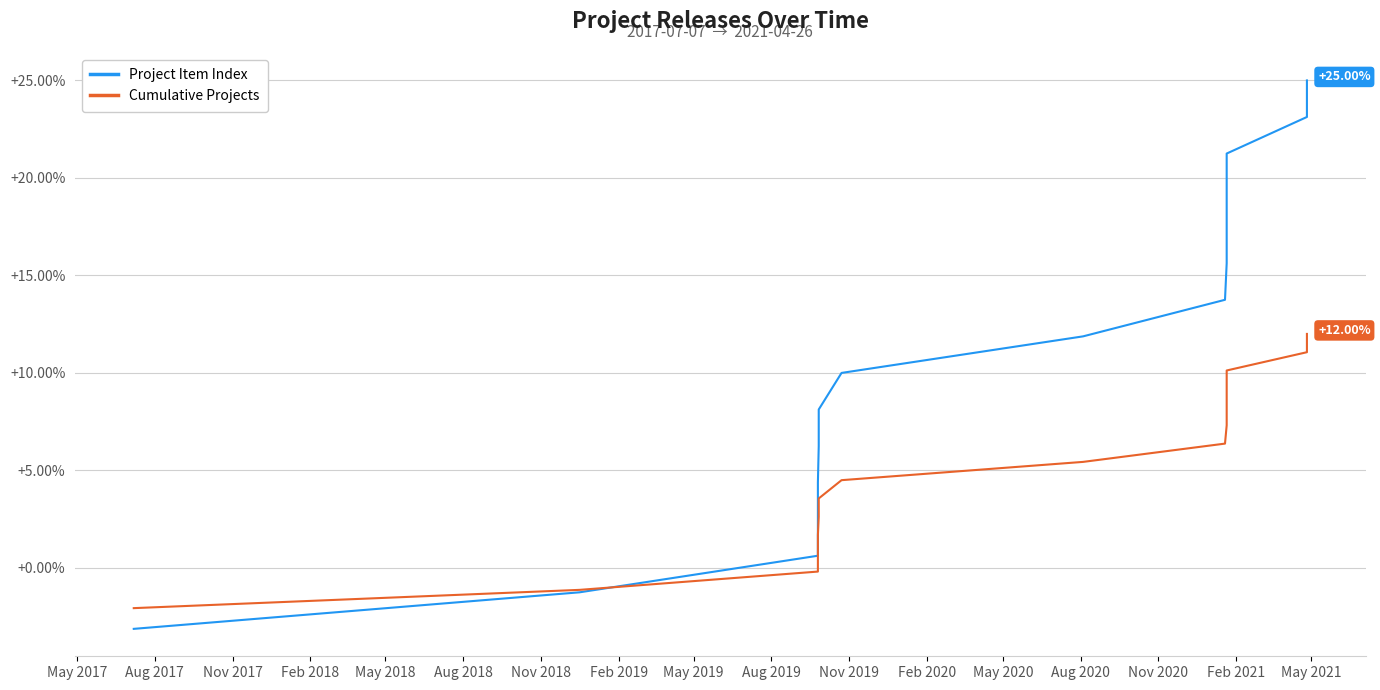

What is the difference between the maximum and second lowest values in the Project Item Index series?

26.2